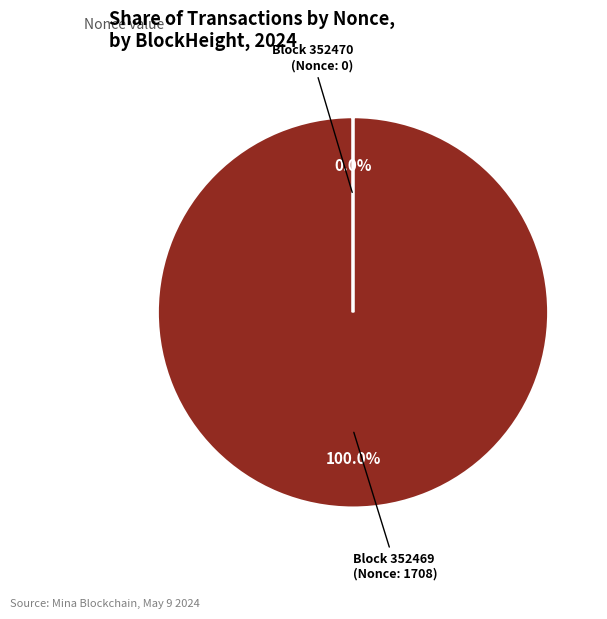

Is there any slice that represents more than half of the pie?

Yes